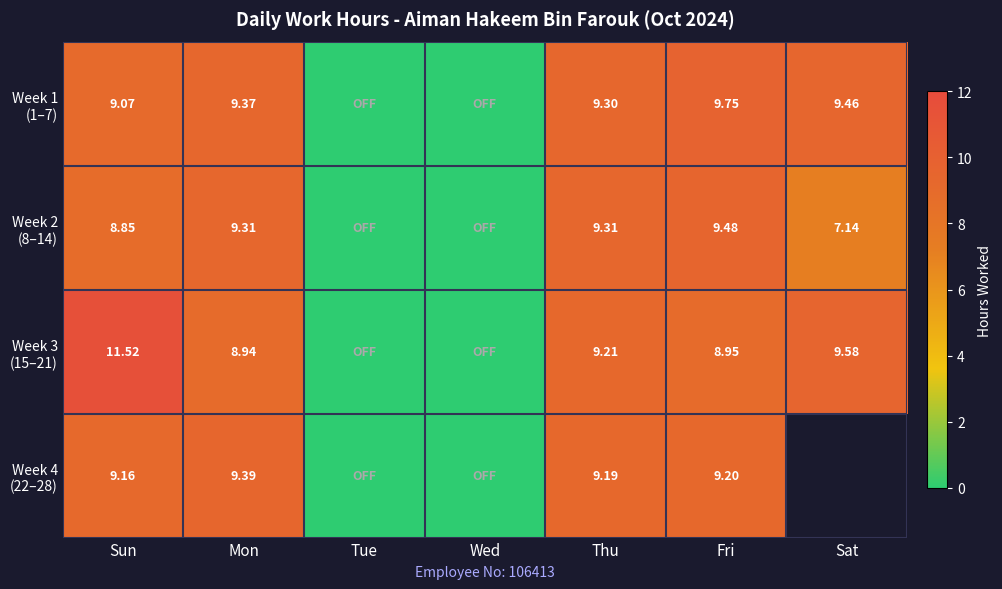

What is the difference between the highest and lowest values at Mon?

0.5